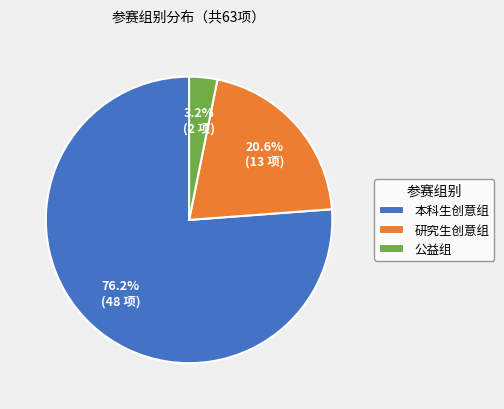

What percentage is the 研究生创意组 slice, to the nearest percent?

21%